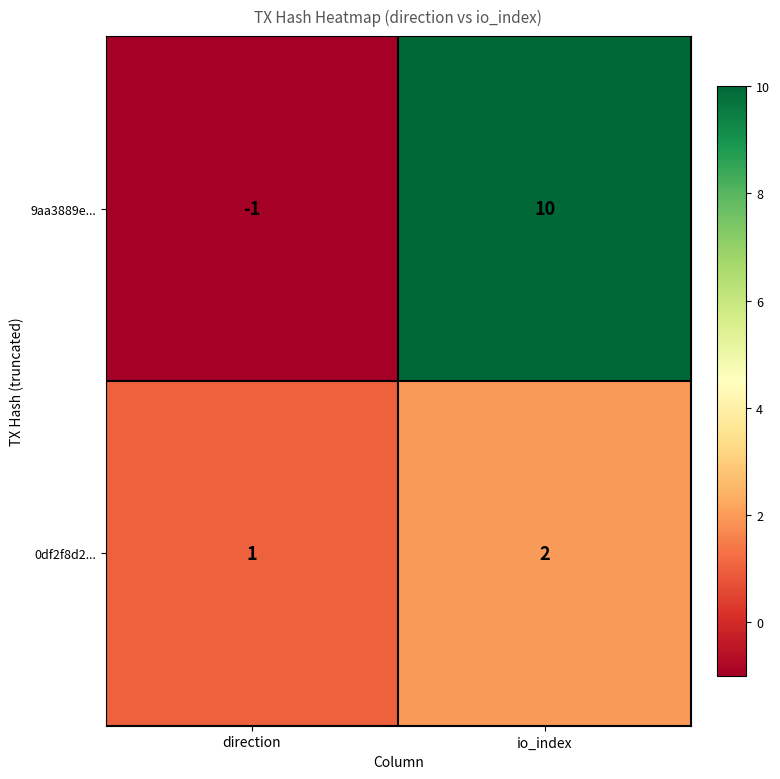

What value does the 9aa3889e... series have at io_index, to the nearest 5?

10